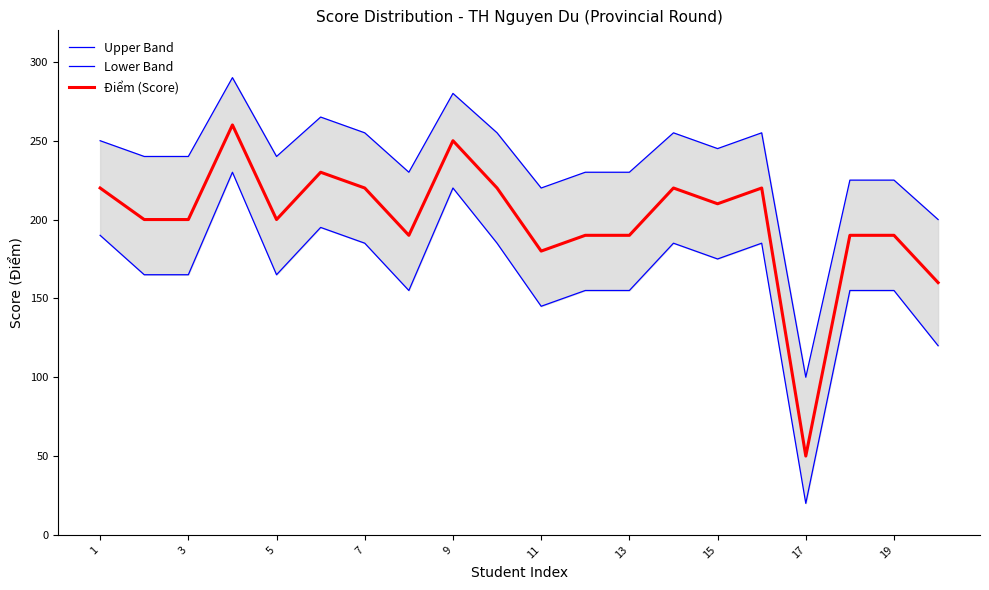

Which series has the widest spread of values?

Lower Band